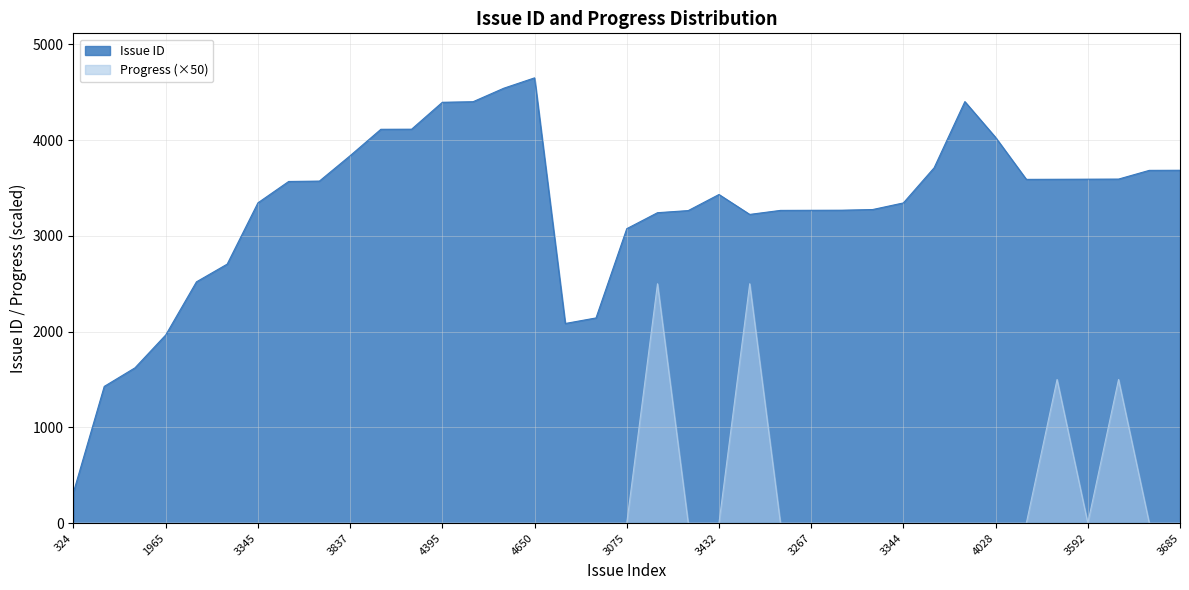

The value of Issue ID at 3685 is 3685. True or false?

True